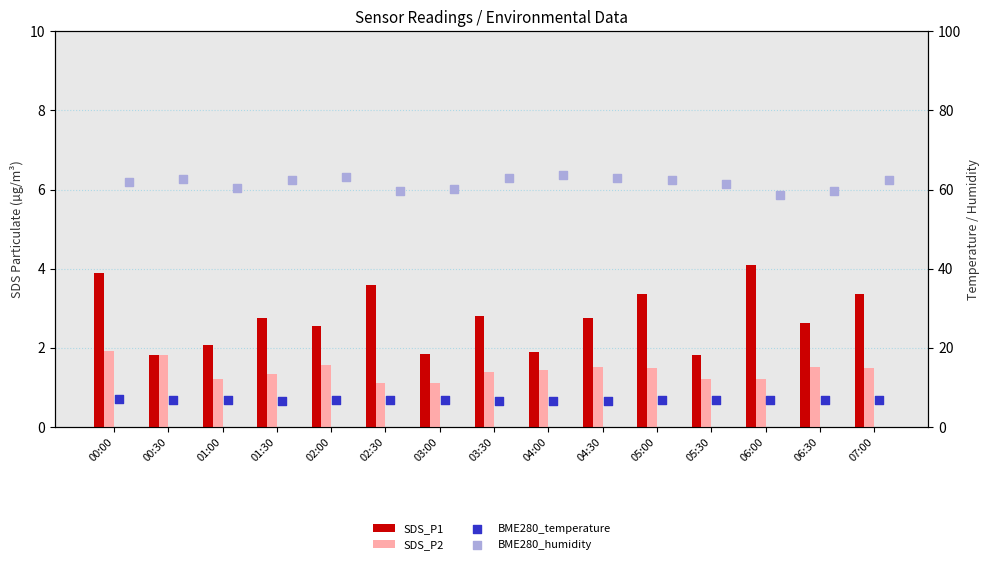

At how many categories does at least one series exceed 31?

15